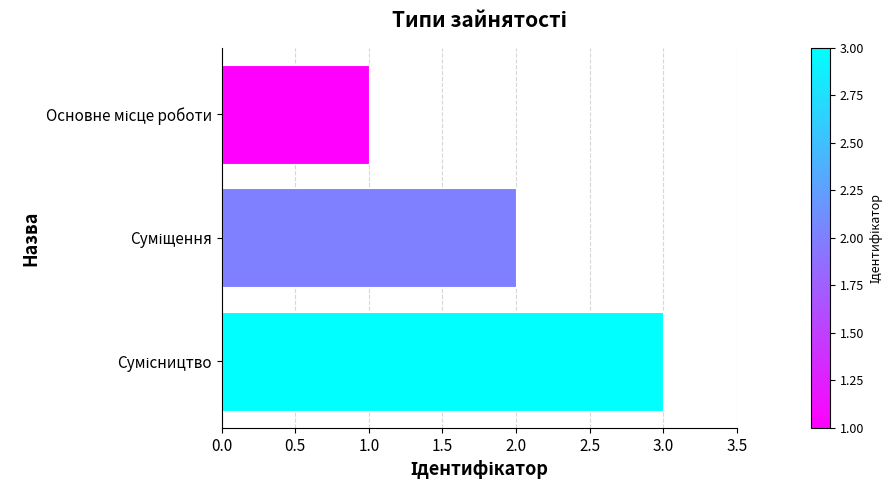

What is the sum of all values?

6